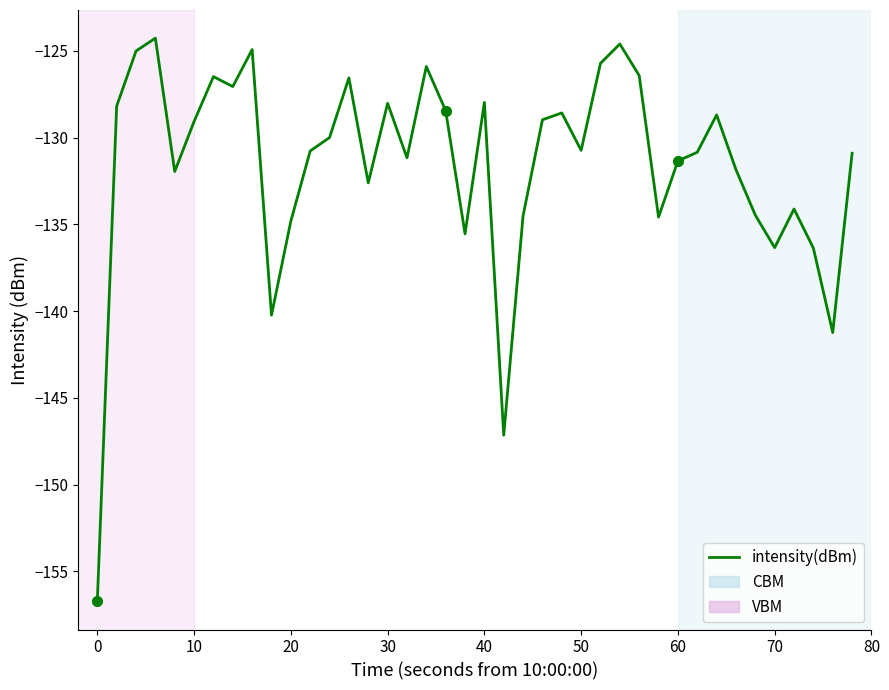

Between 33 and 15, which is larger?

15